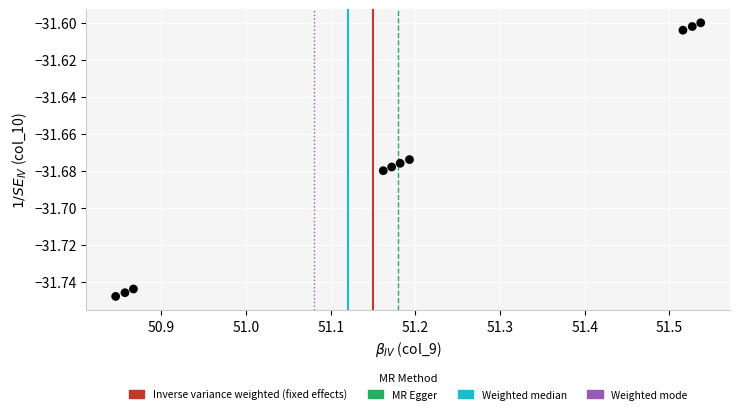

What is the range of X values (max minus min)?

0.7